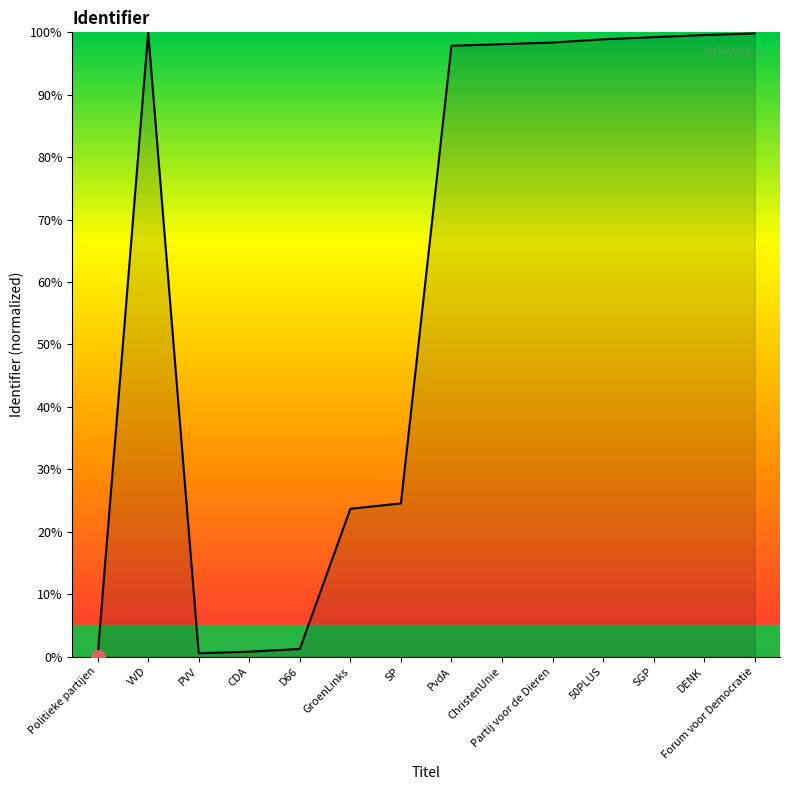

Is this an area chart (filled region under the line)?

No